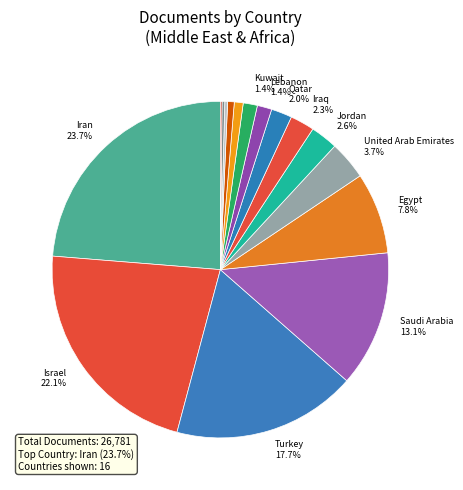

How many segments does this pie chart have?

16